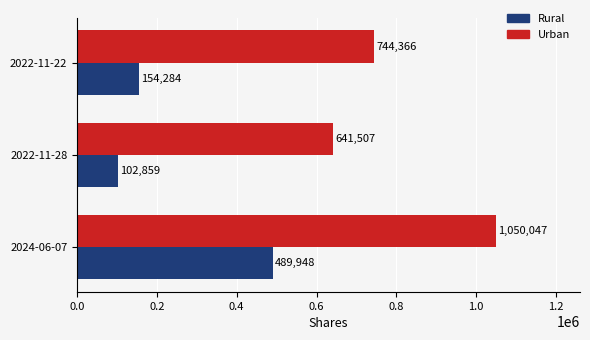

The Rural series shows 777822 at 2024-06-07. True or false?

False